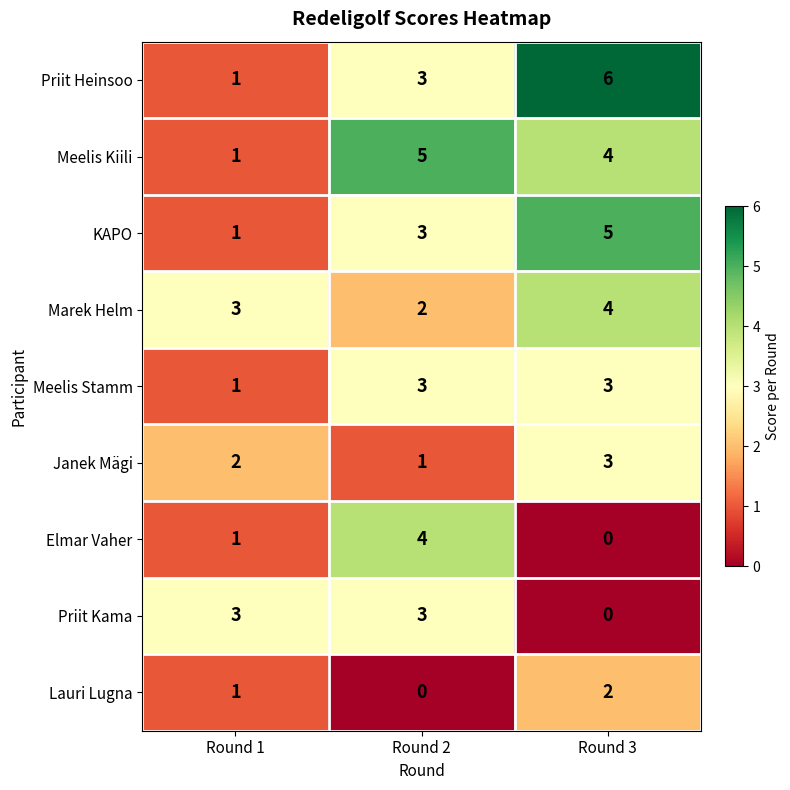

What is the difference between the maximum and minimum values in the Priit Kama series?

3